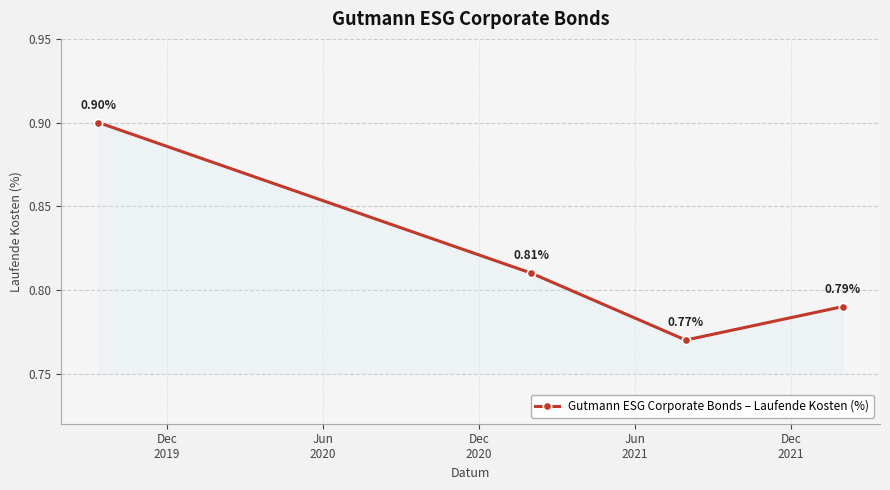

How many points are lower than both their immediate neighbors (excluding endpoints)?

1